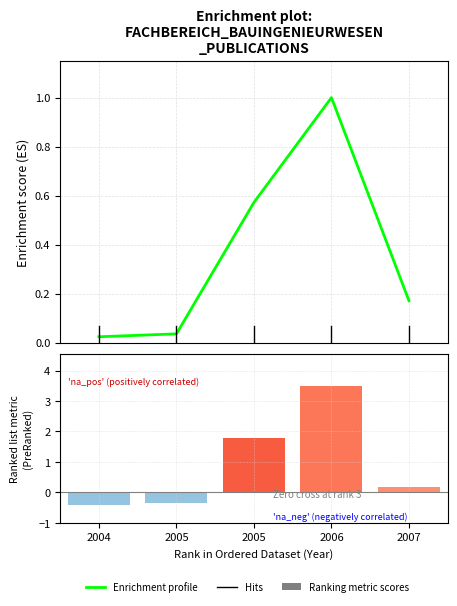

Rank the series by their maximum value, from lowest to highest.

Enrichment profile, Ranking metric scores